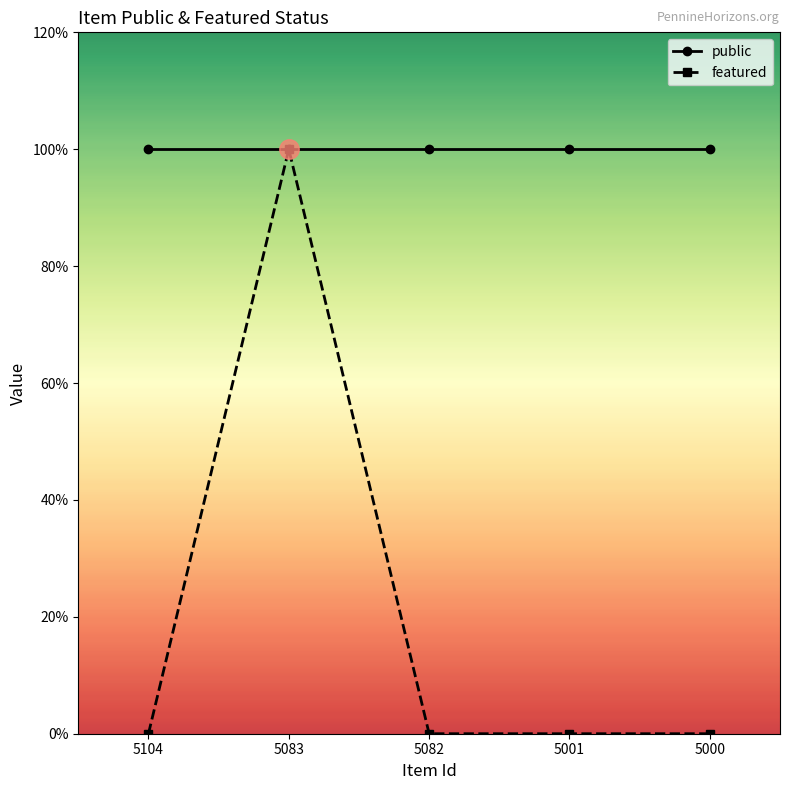

What is the total value across all series at 5104?

1